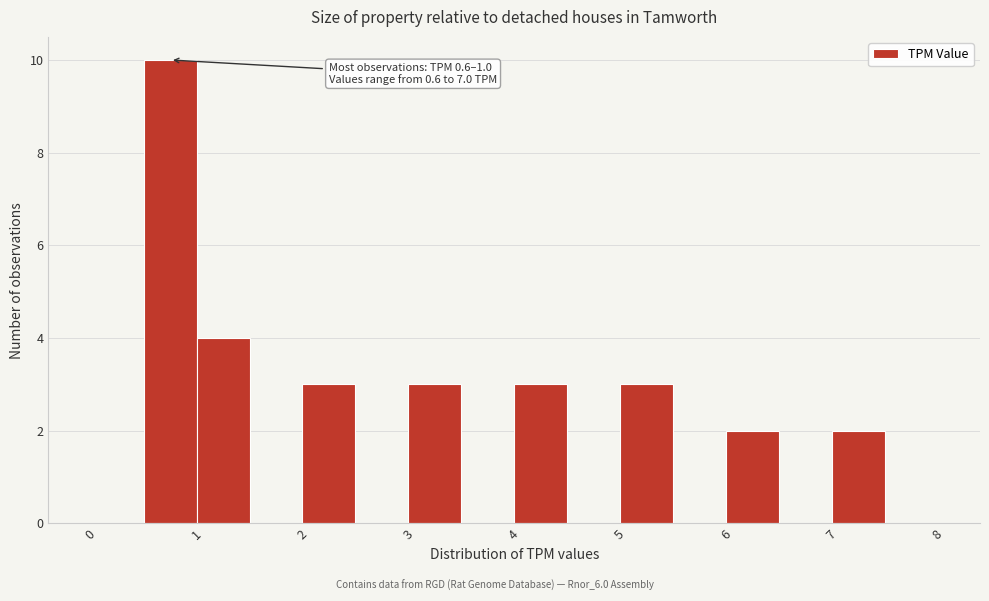

Which range on the x-axis has the tallest bar?

0.5 to 1.0